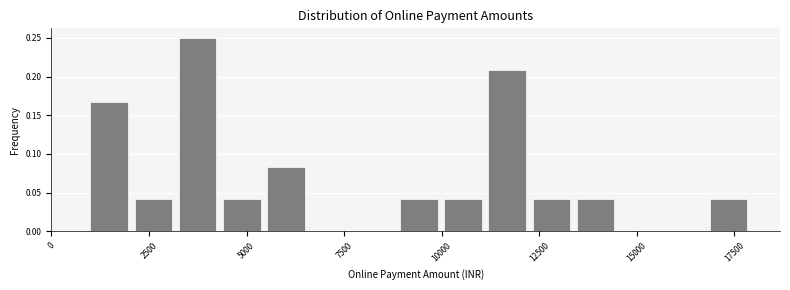

Read against the x-axis, roughly where is the centre of the tallest bar?

3500